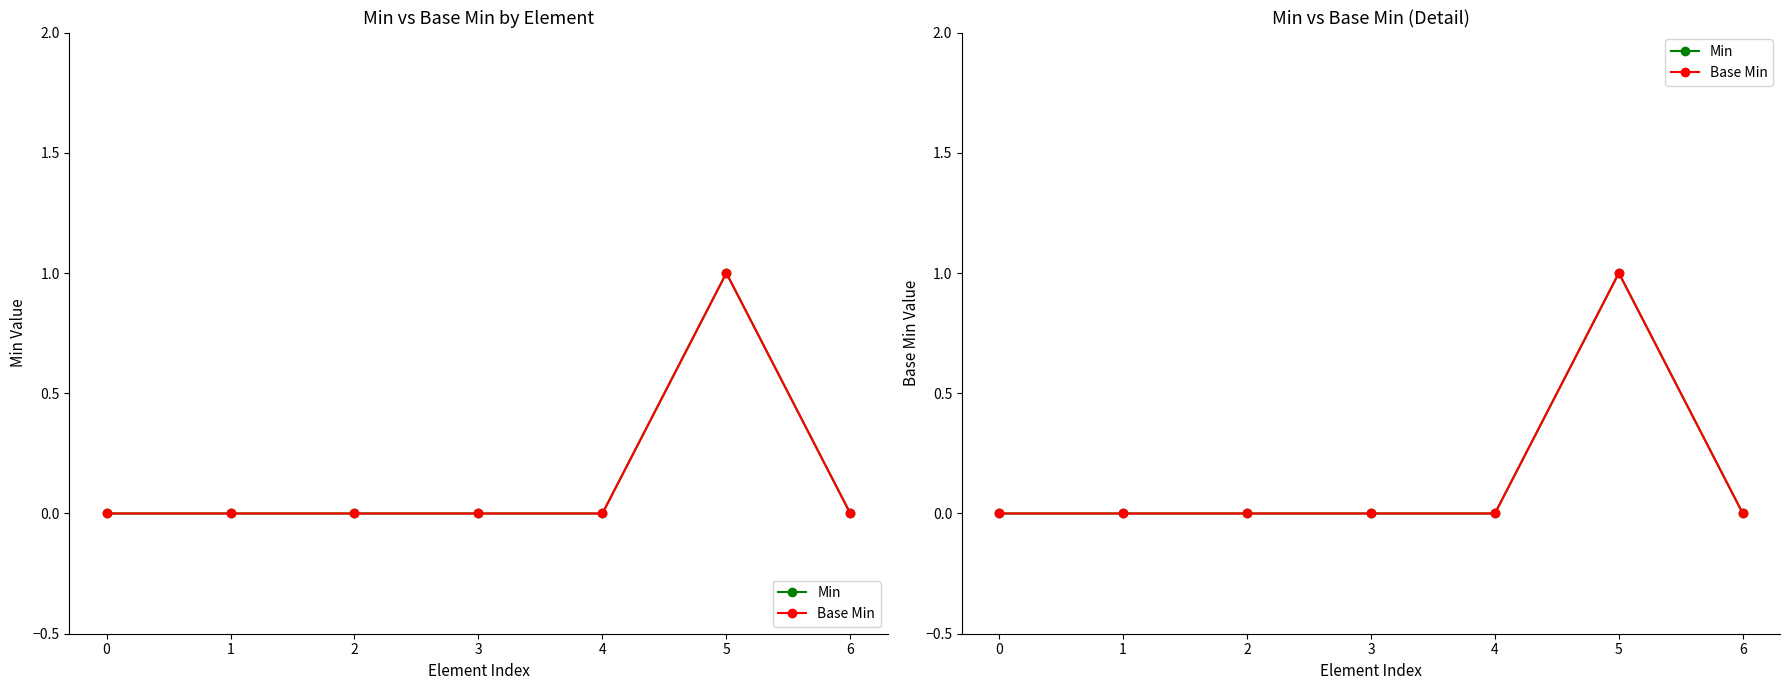

Which category has the highest value in the Base Min series?

5